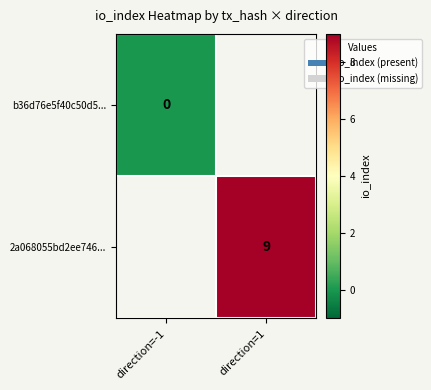

The 2a068055bd2ee746... series shows 5 at direction=1. True or false?

False